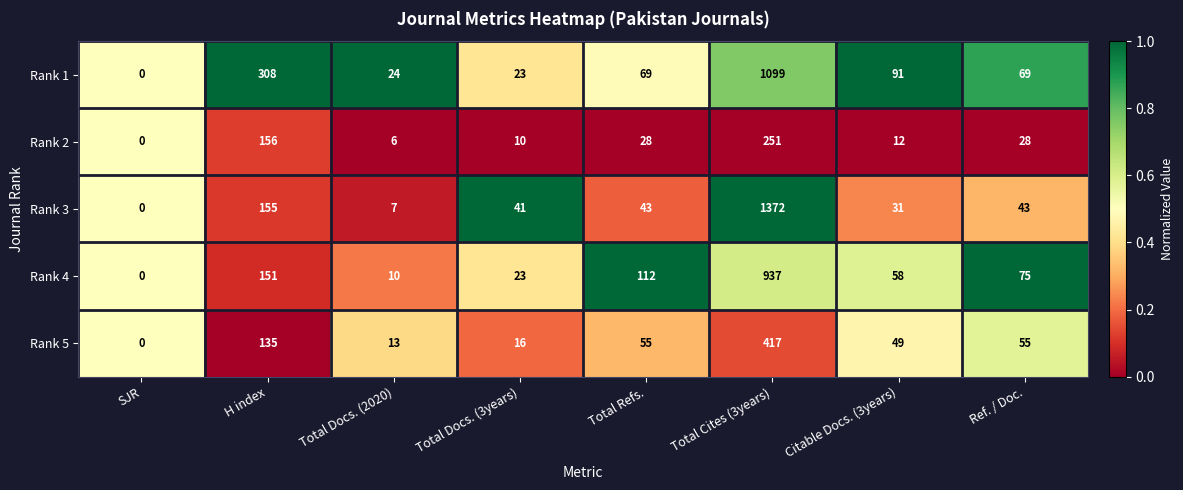

At which category does the chart reach its peak across all series?

Total Cites (3years)